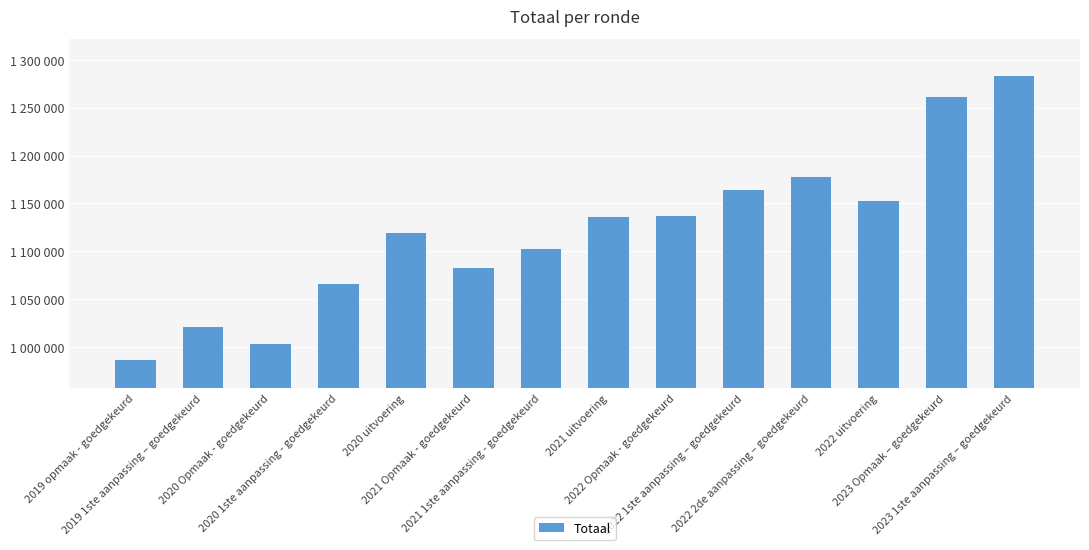

List the labels in order of value, largest first.

2023 1ste aanpassing – goedgekeurd, 2023 Opmaak – goedgekeurd, 2022 2de aanpassing – goedgekeurd, 2022 1ste aanpassing – goedgekeurd, 2022 uitvoering, 2022 Opmaak - goedgekeurd, 2021 uitvoering, 2020 uitvoering, 2021 1ste aanpassing - goedgekeurd, 2021 Opmaak - goedgekeurd, 2020 1ste aanpassing - goedgekeurd, 2019 1ste aanpassing – goedgekeurd, 2020 Opmaak - goedgekeurd, 2019 opmaak - goedgekeurd